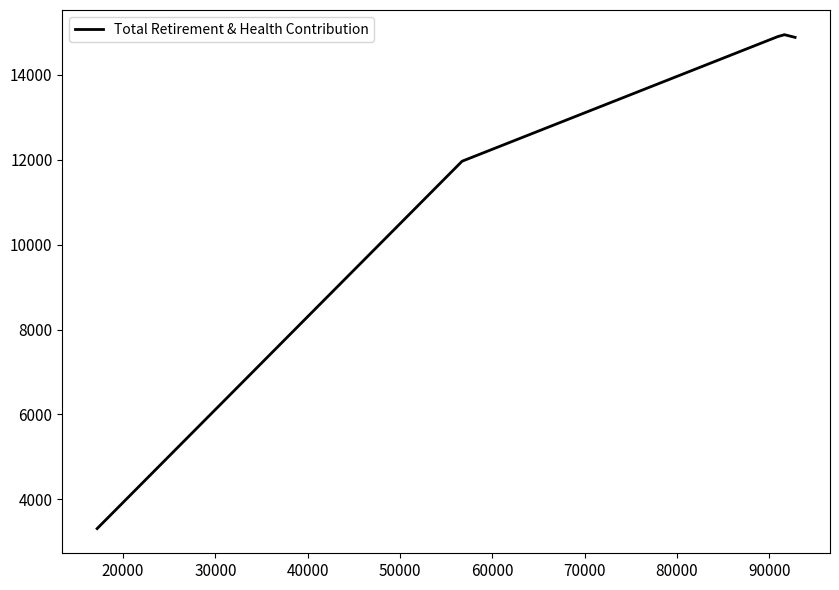

What is the greatest value displayed?

14948